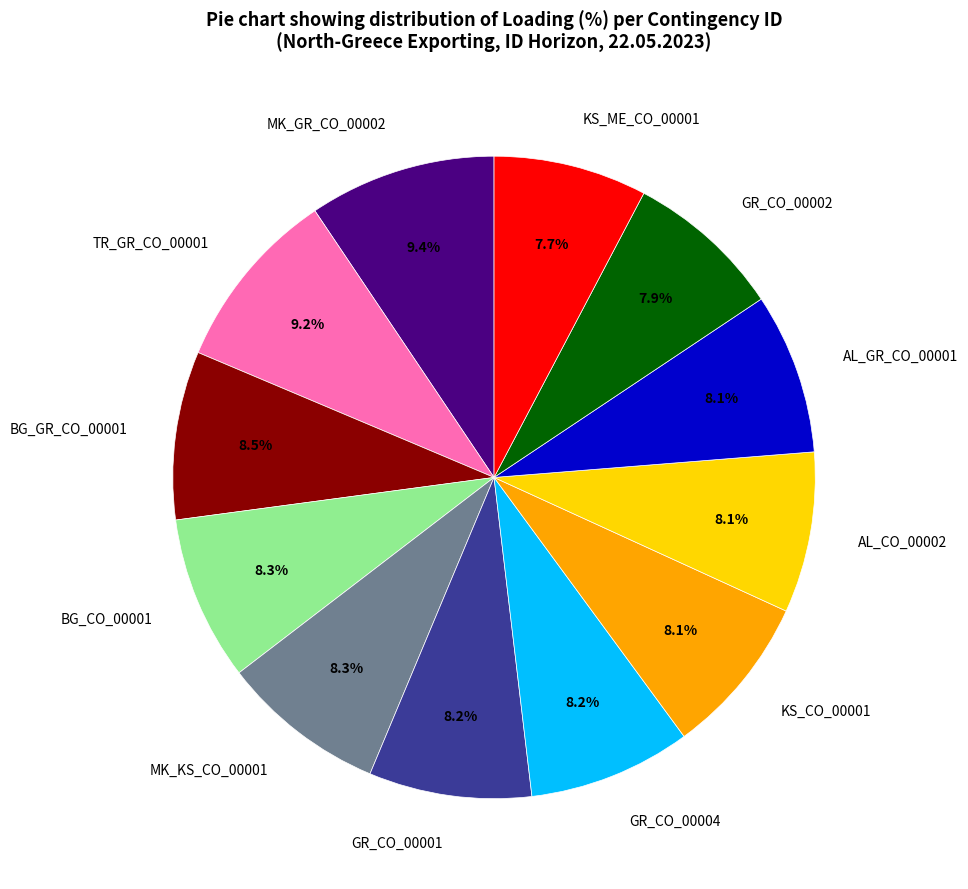

How many slices are in this pie chart?

12